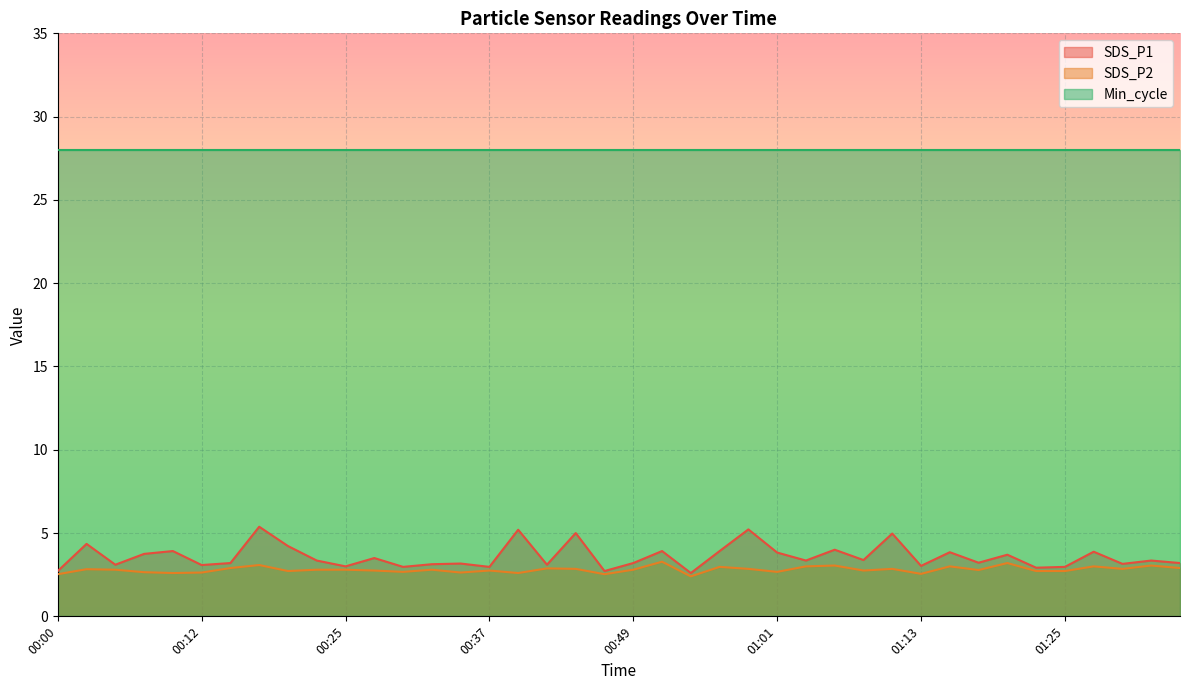

In SDS_P2, how many points are lower than both neighbors (excluding endpoints)?

12